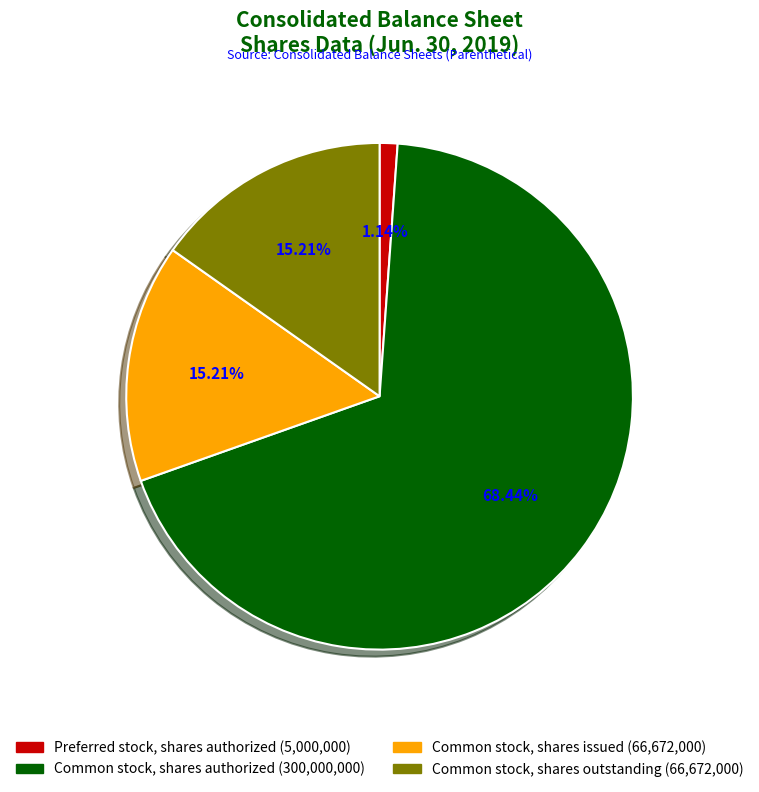

Approximately how many times larger is the value at Common stock, shares authorized (300,000,000) compared to Preferred stock, shares authorized (5,000,000)?

60.0